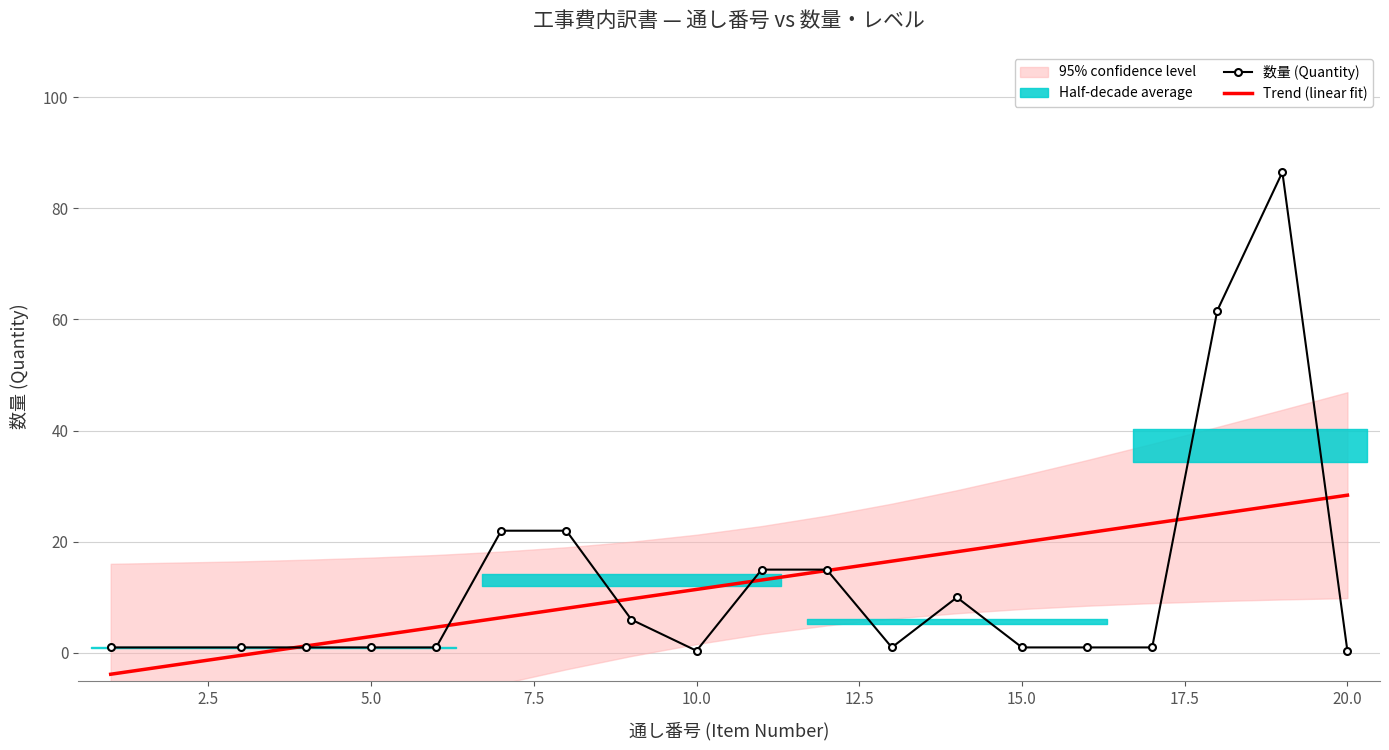

At how many categories does at least one series exceed 74?

1